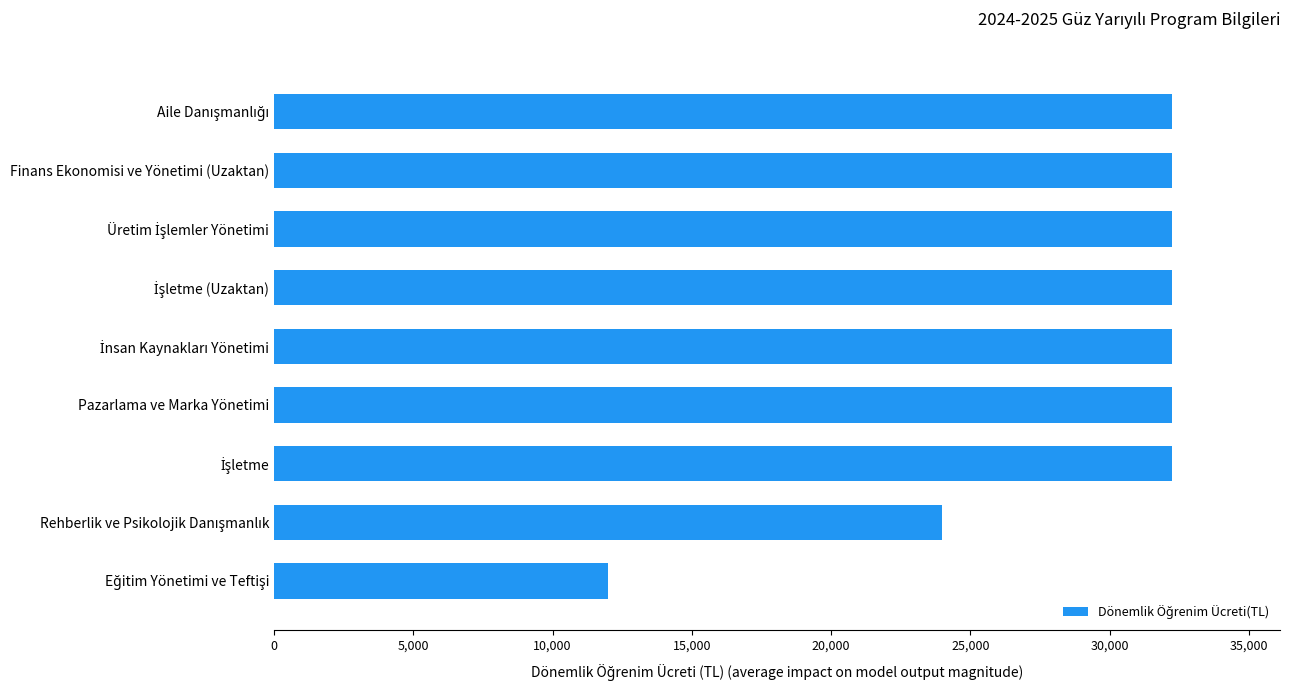

Are the bars horizontal?

Yes